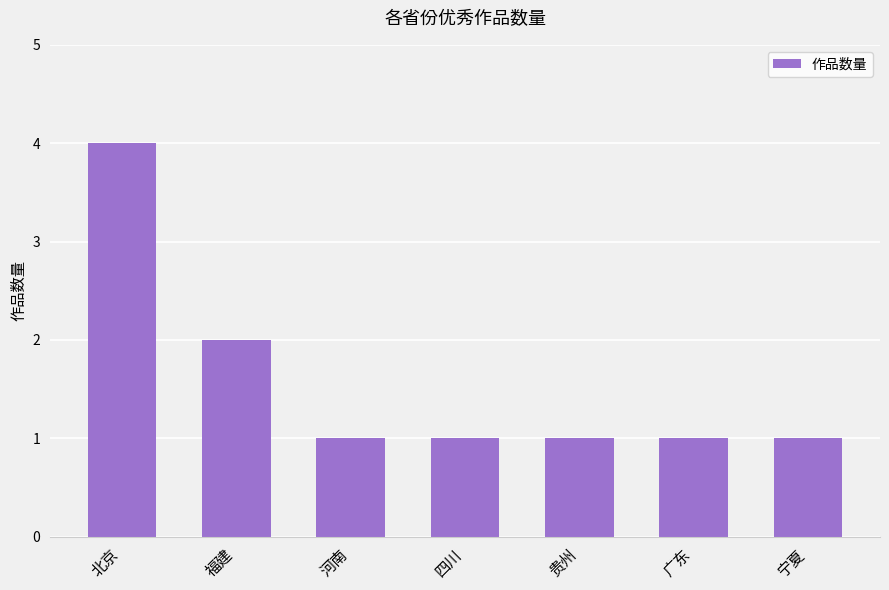

What is the greatest value displayed?

4